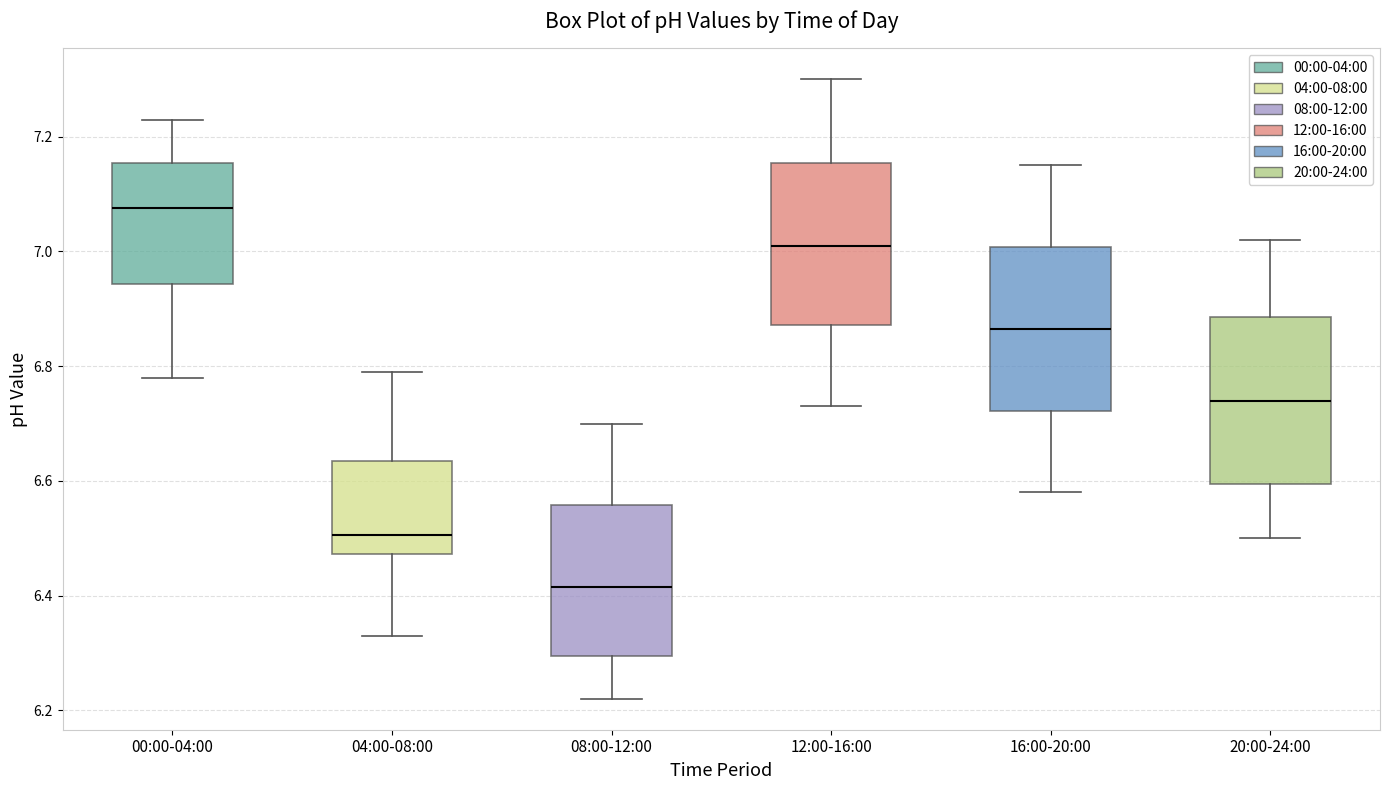

Reading left to right, read every box against the y-axis: the position of its median line, the range the box covers, and the ends of its whiskers. The values are not printed on the chart, so give them approximately, as read against the axis.

00:00-04:00: median 7.08, box 6.94 to 7.16, whiskers 6.78 to 7.24
04:00-08:00: median 6.50, box 6.48 to 6.64, whiskers 6.34 to 6.80
08:00-12:00: median 6.42, box 6.30 to 6.56, whiskers 6.22 to 6.70
12:00-16:00: median 7.02, box 6.88 to 7.16, whiskers 6.74 to 7.30
16:00-20:00: median 6.86, box 6.72 to 7.00, whiskers 6.58 to 7.16
20:00-24:00: median 6.74, box 6.60 to 6.88, whiskers 6.50 to 7.02